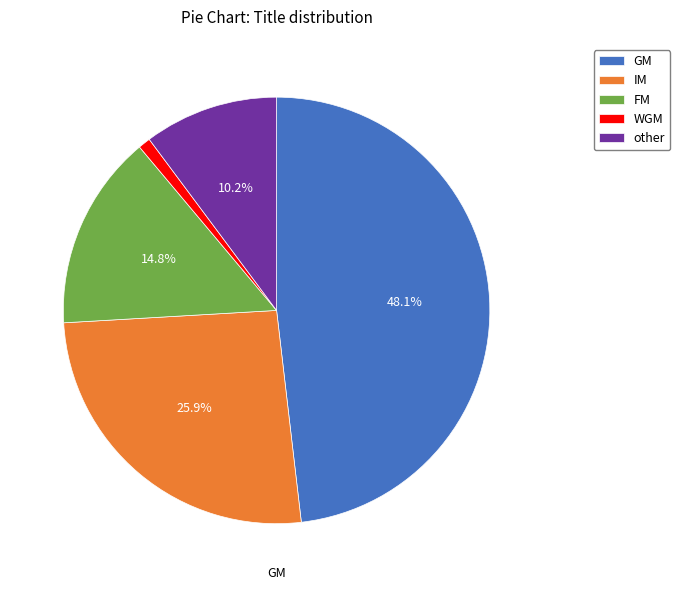

Rank the categories by value from highest to lowest.

GM, IM, FM, other, WGM